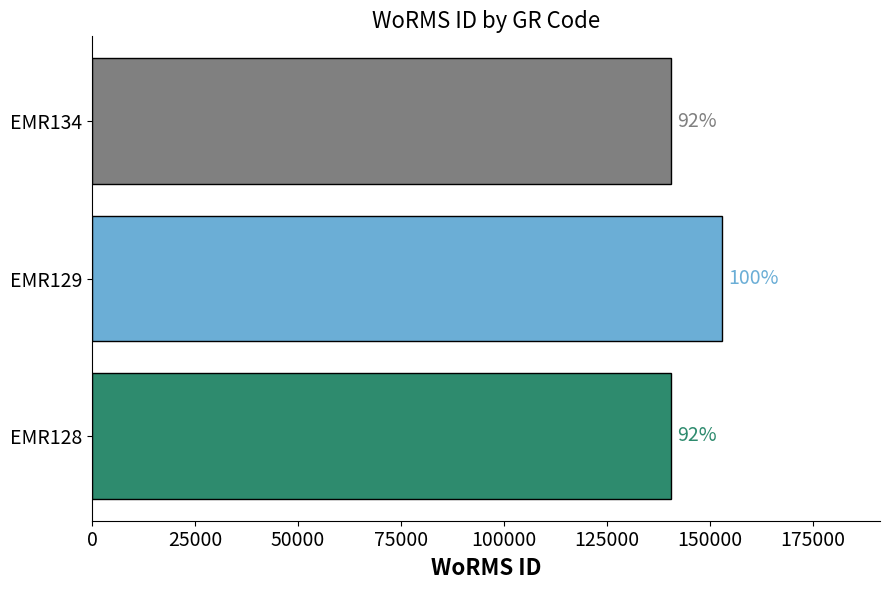

How many bars are there in total?

3